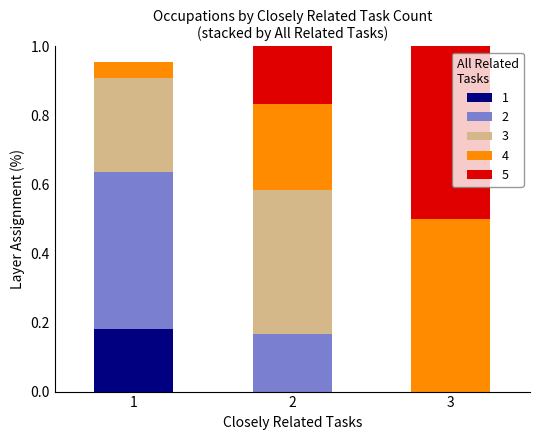

What is the total value across all series at 2?

1.0